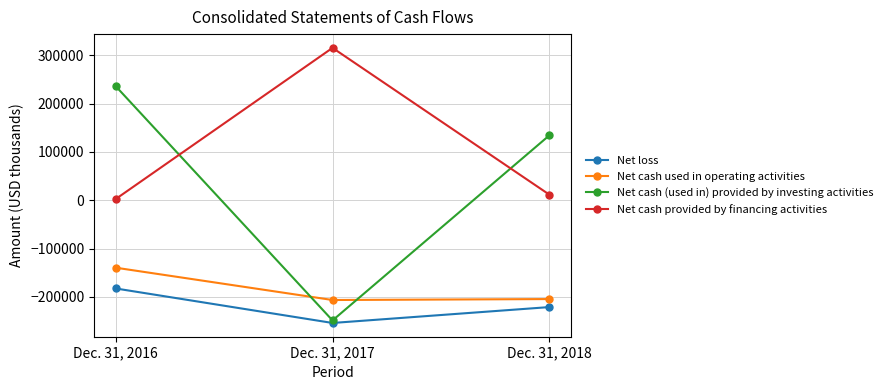

What is the sum of the Net cash used in operating activities values at Dec. 31, 2018 and Dec. 31, 2016?

-344483